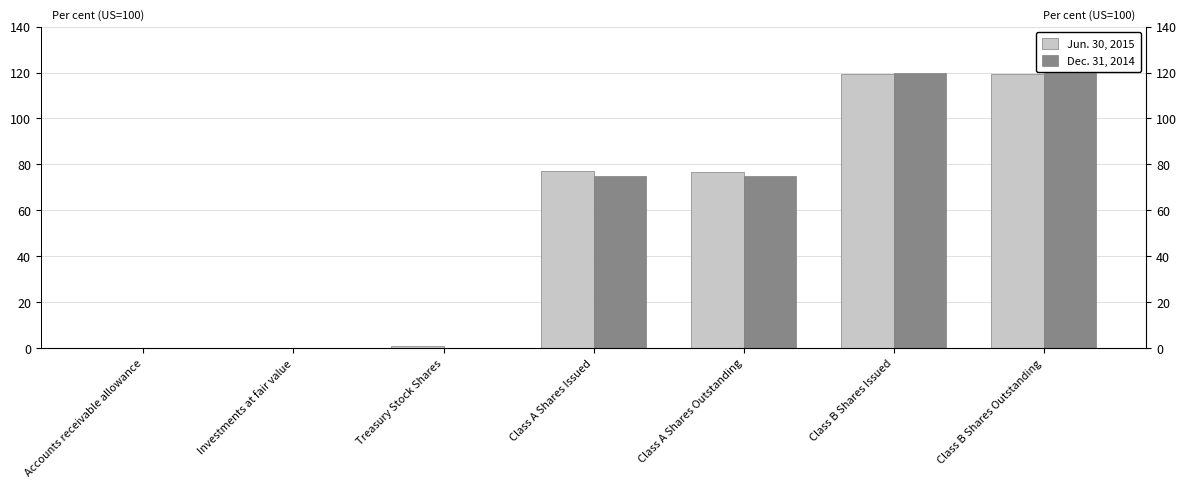

What is the sum of all Dec. 31, 2014 values?

390.2